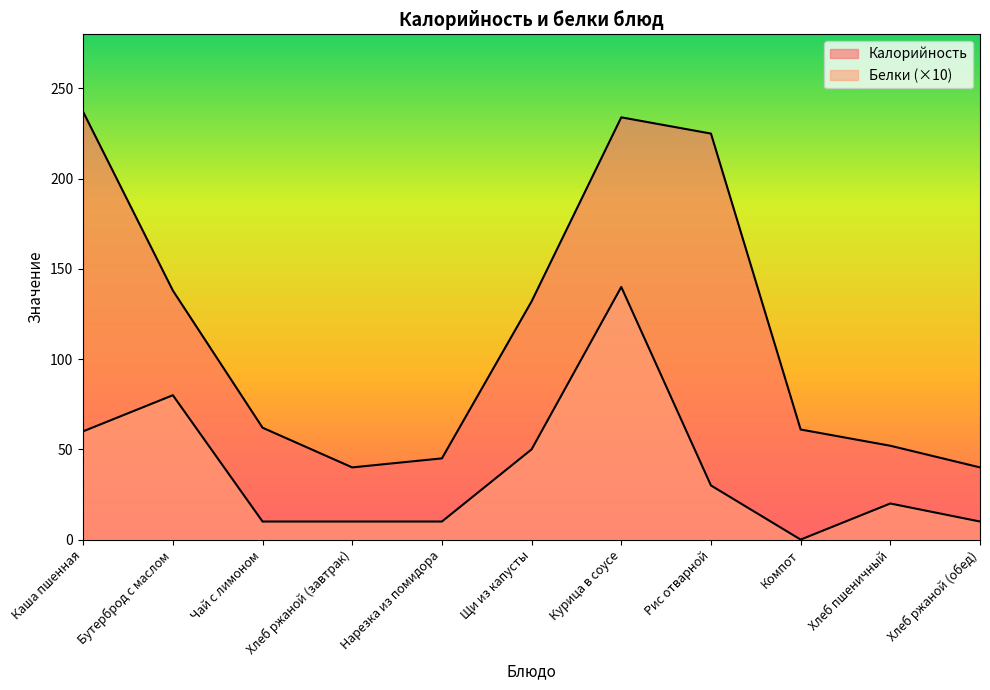

Which label corresponds to the smallest value in the chart?

Компот